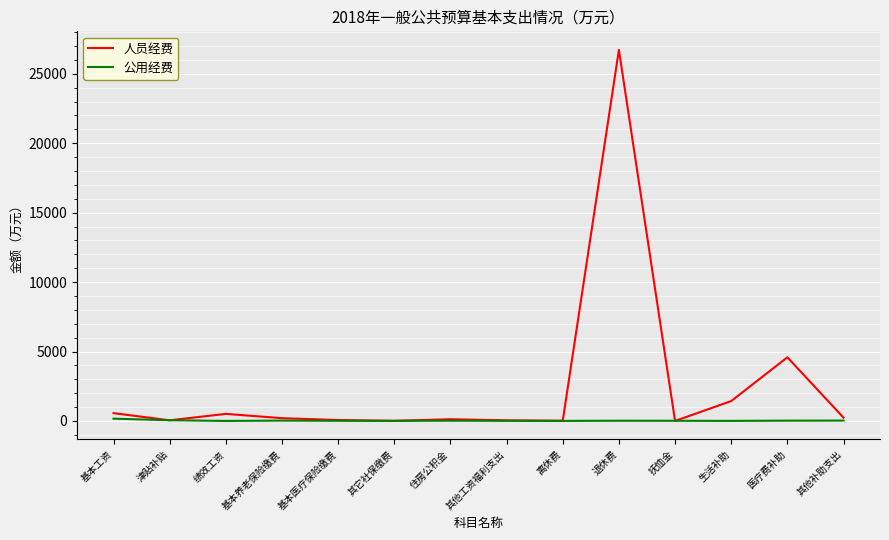

In 人员经费, how many points are higher than both neighbors (excluding endpoints)?

4